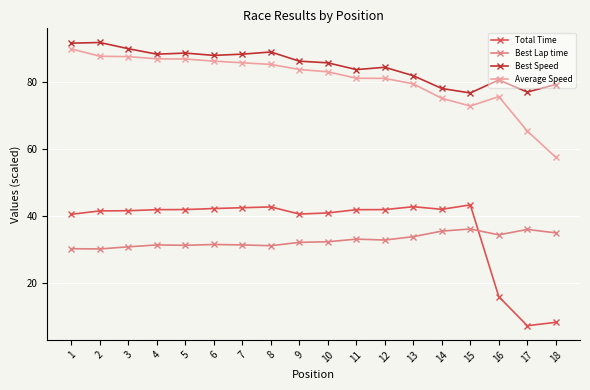

True or false: Best Lap time has more than 0 points higher than both neighbors.

True